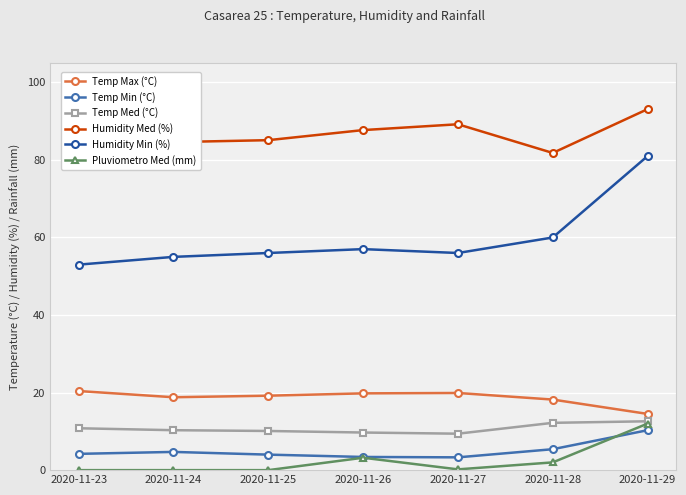

Between 2020-11-27 and 2020-11-29, which series saw the biggest shift?

Humidity Min (%)